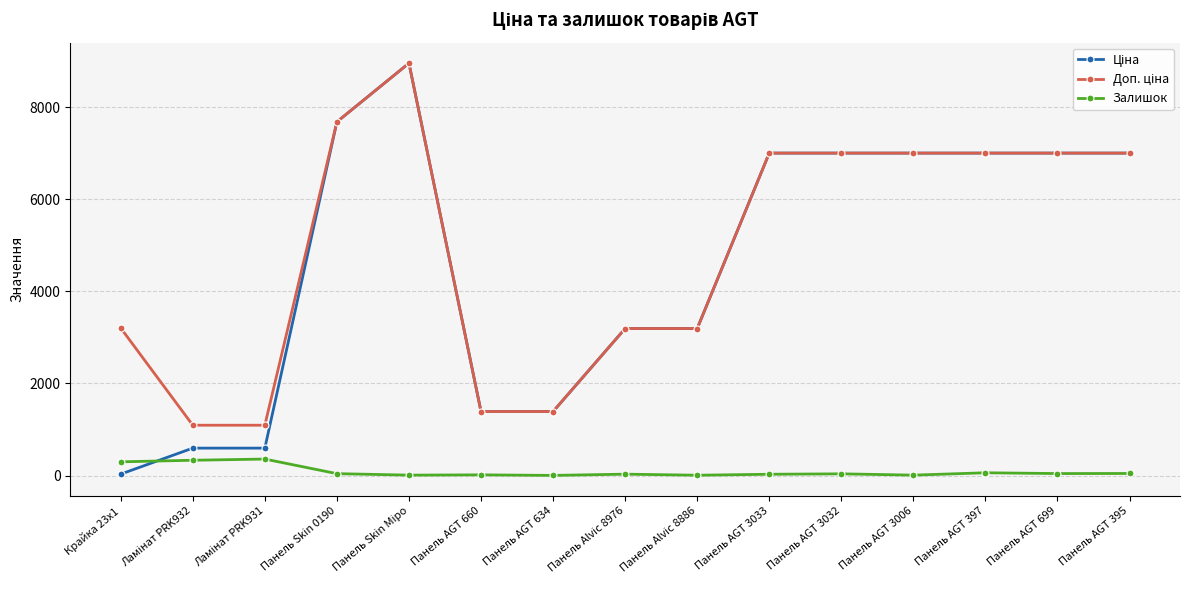

What is the minimum value for Залишок?

4.0